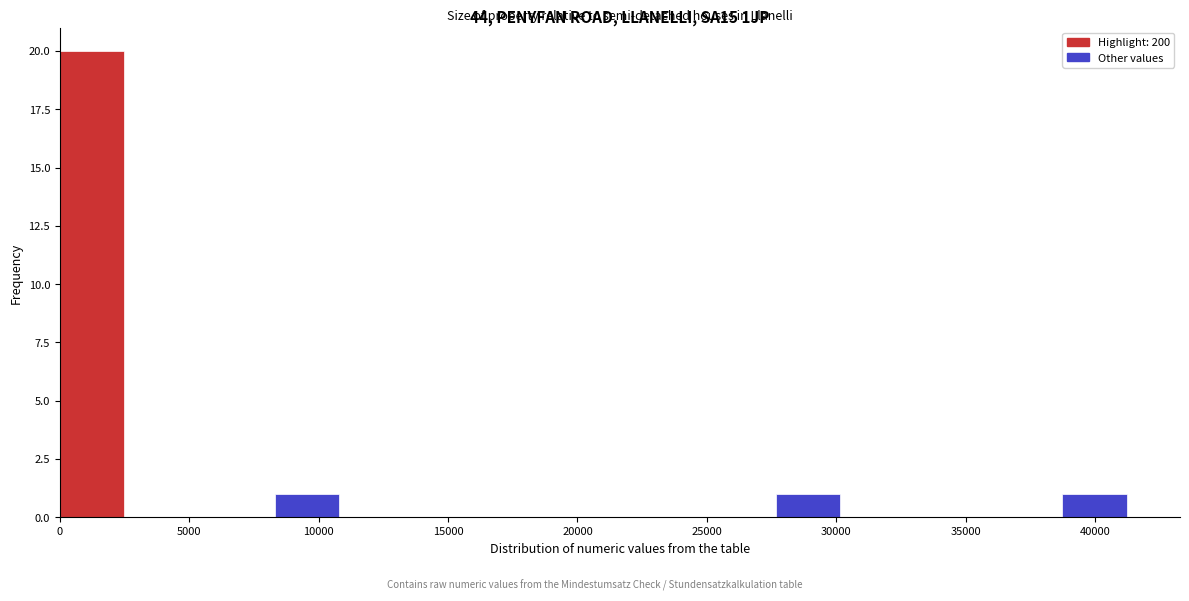

Reading left to right, transcribe this chart: for each bar, give the range it covers on the x-axis and its height. Neither the bar edges nor the heights are printed on the chart, so give them approximately, as read against the axes.

0 to 3000: 20
3000 to 5500: 0
5500 to 8500: 0
8500 to 11000: 1
11000 to 14000: 0
14000 to 16500: 0
16500 to 19500: 0
19500 to 22000: 0
22000 to 25000: 0
25000 to 27500: 0
27500 to 30500: 1
30500 to 33000: 0
33000 to 36000: 0
36000 to 38500: 0
38500 to 41500: 1